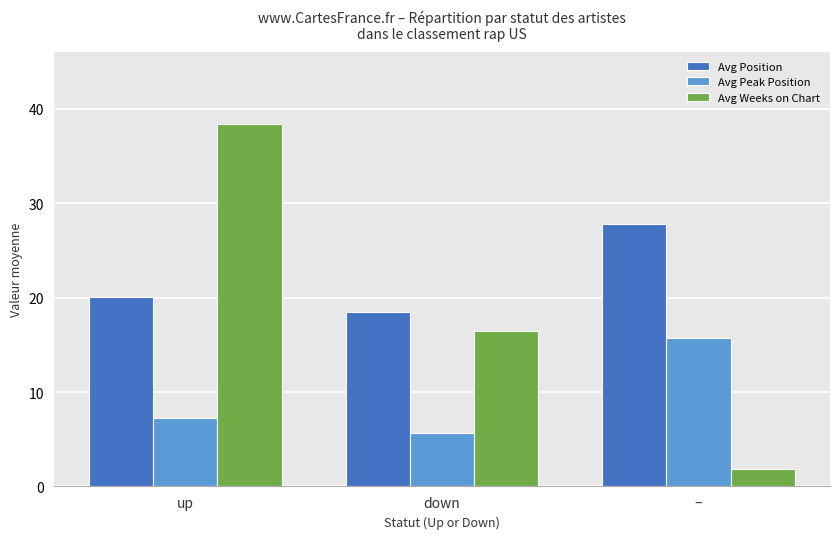

Reading left to right, extract all data points from this chart.

Avg Position: up=20.1	down=18.5	–=27.8
Avg Peak Position: up=7.3	down=5.7	–=15.8
Avg Weeks on Chart: up=38.4	down=16.4	–=1.9